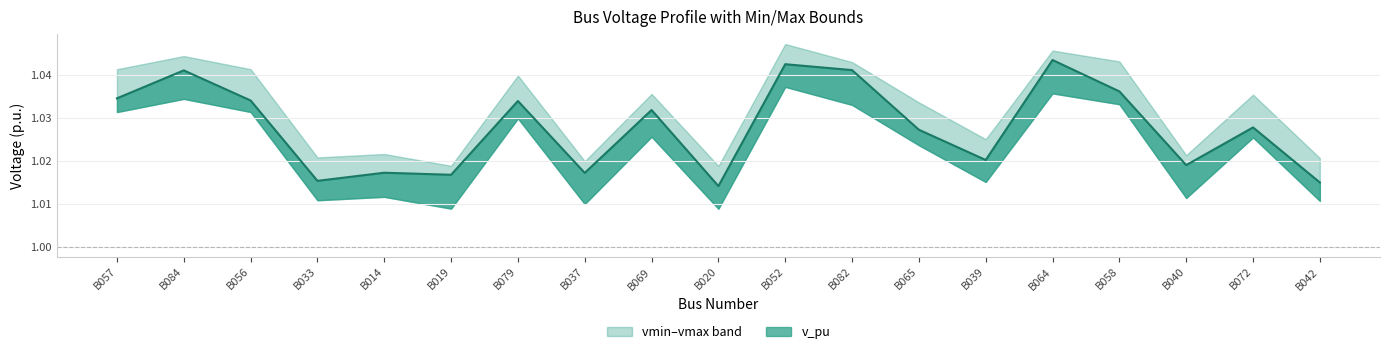

At which label does vmin reach its peak?

52